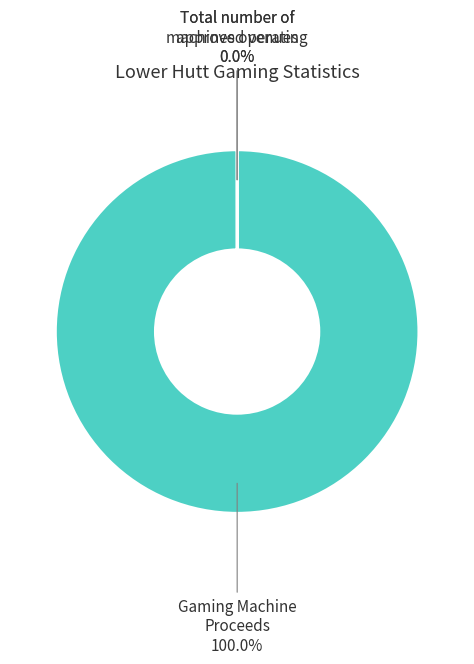

Is there any slice that represents more than half of the pie?

Yes